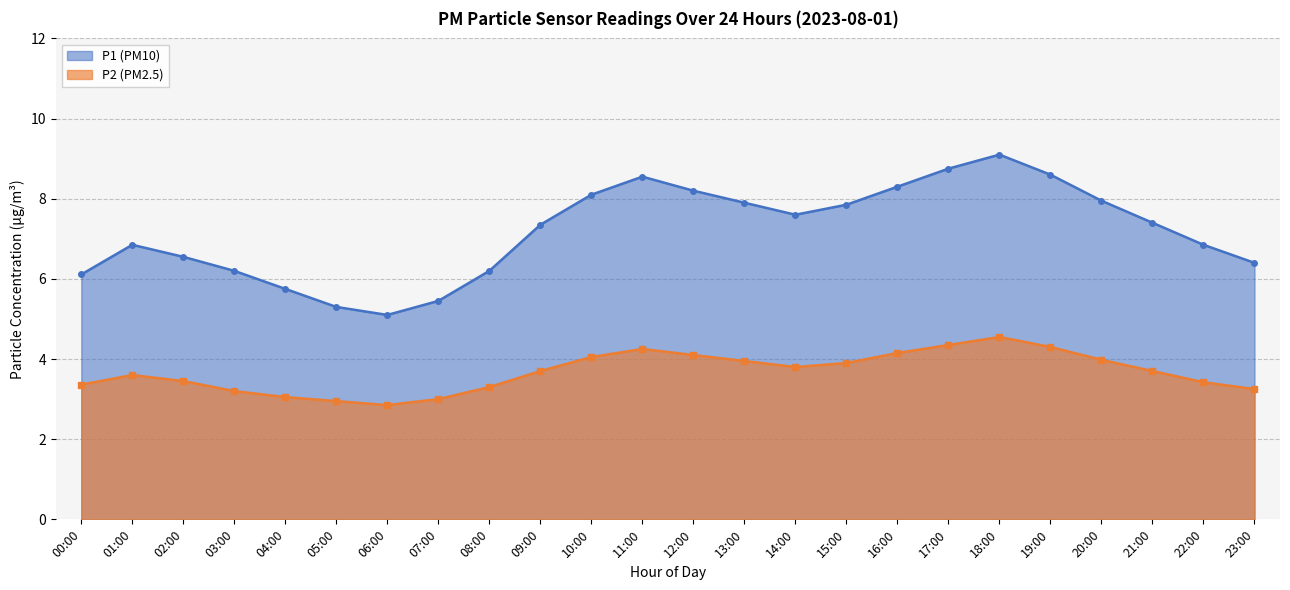

Is it true that P2 (PM2.5) equals 3.2 at 23:00?

True